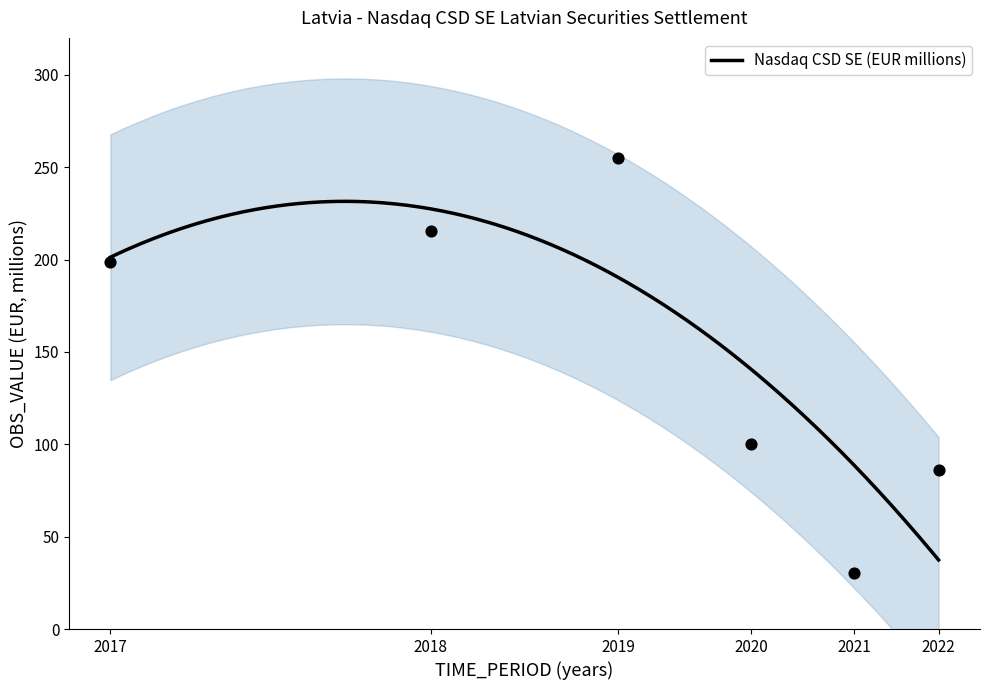

Which has a higher value, 2020 or 2021?

2020